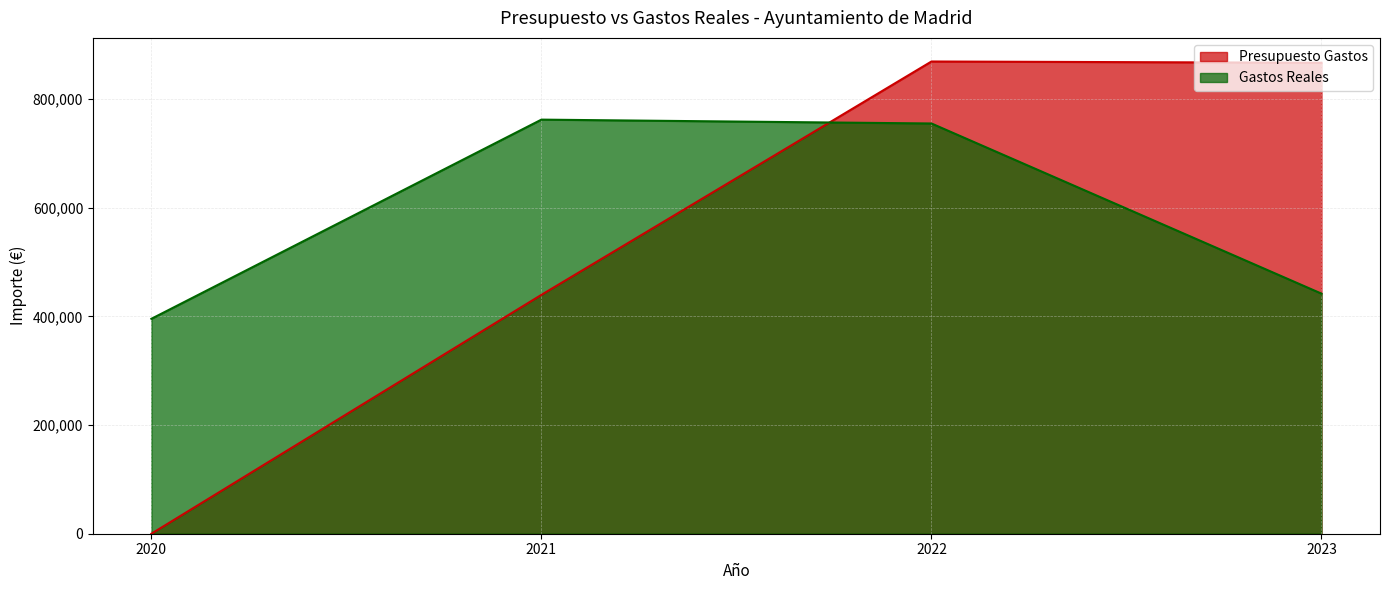

Where does the Gastos Reales series first go above 755349?

2021